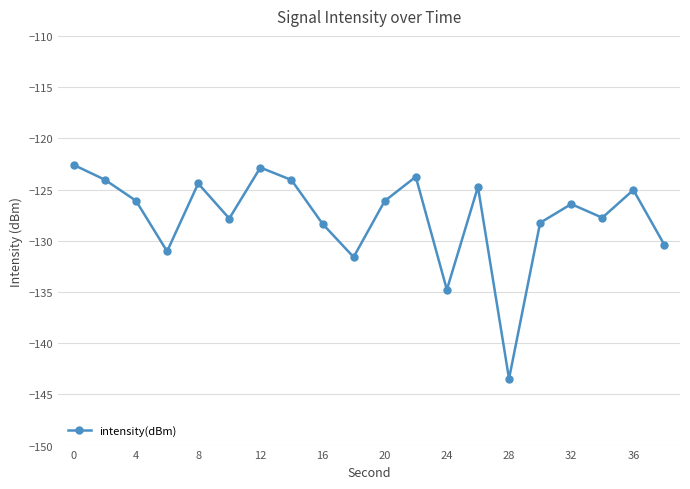

How many categories are shown in the chart?

20